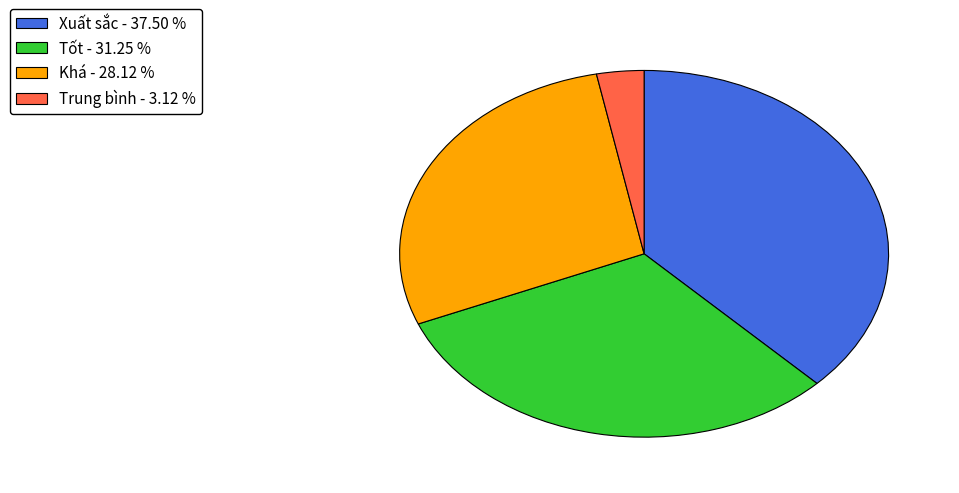

Do Khá - 28.12 % and Xuất sắc - 37.50 % together represent more than half of the pie?

Yes